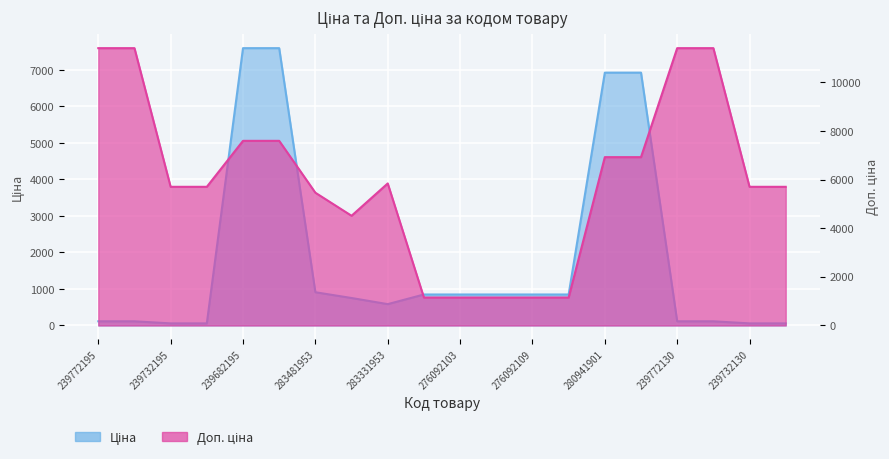

Rank the series at 283331953 from lowest to highest value.

Ціна, Доп. ціна